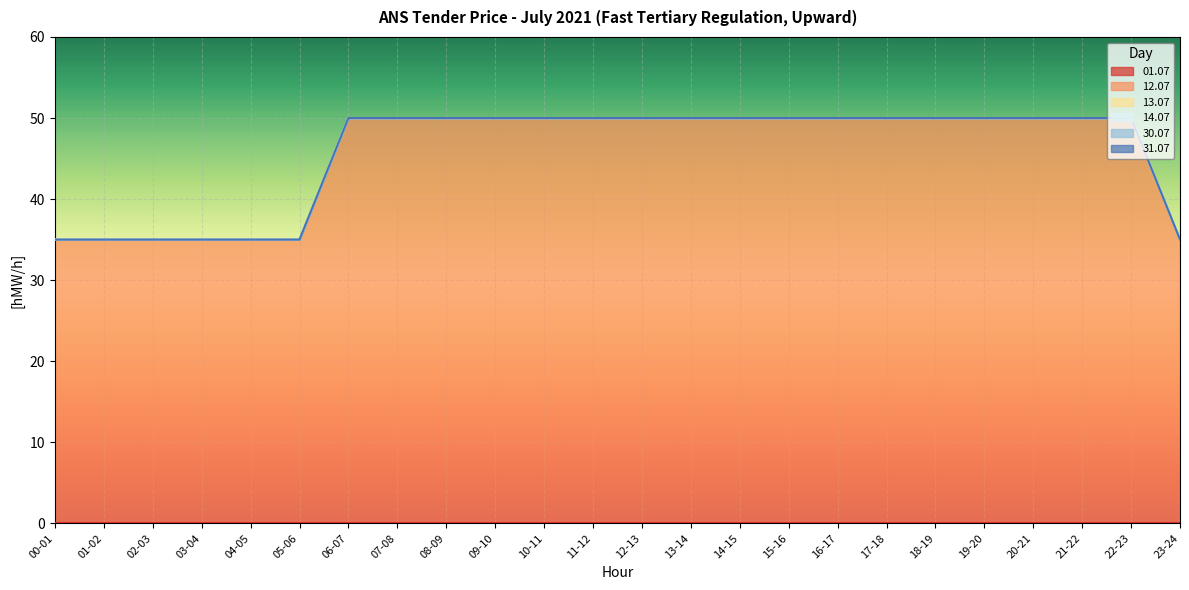

Between 08-09 and 12-13, which series saw the biggest shift?

01.07